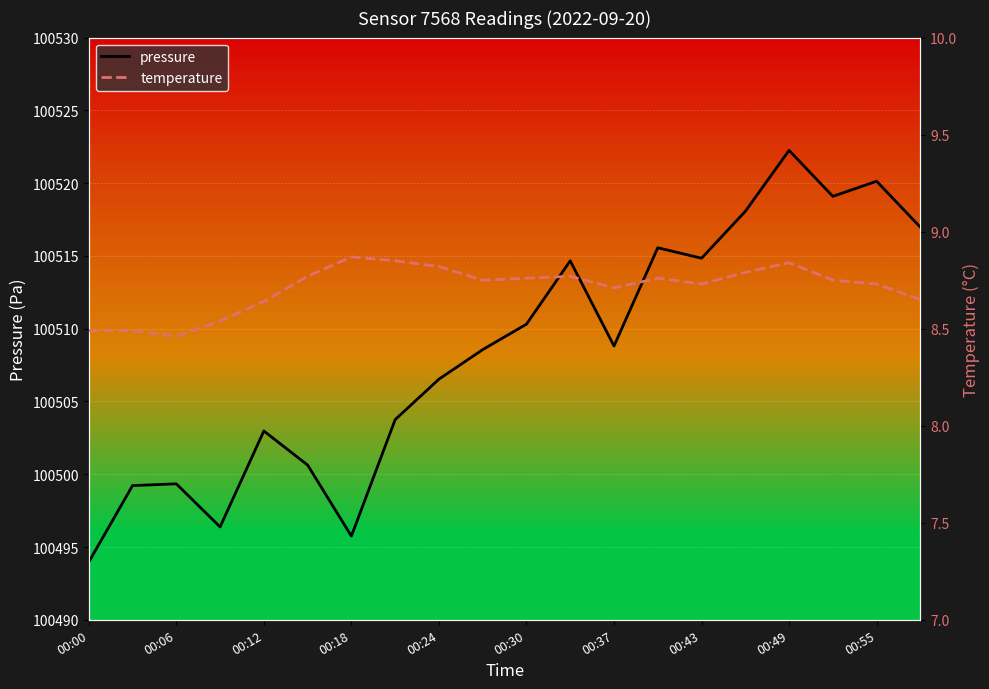

Reading left to right, what are all the values shown in this chart?

pressure: 100494.0	100499.2	100499.3	100496.4	100503.0	100500.6	100495.8	100503.8	100506.5	100508.6	100510.3	100514.7	100508.8	100515.6	100514.8	100518.1	100522.2	100519.1	100520.1	100517.0
temperature: 8.5	8.5	8.5	8.5	8.6	8.8	8.9	8.8	8.8	8.8	8.8	8.8	8.7	8.8	8.7	8.8	8.8	8.8	8.7	8.7